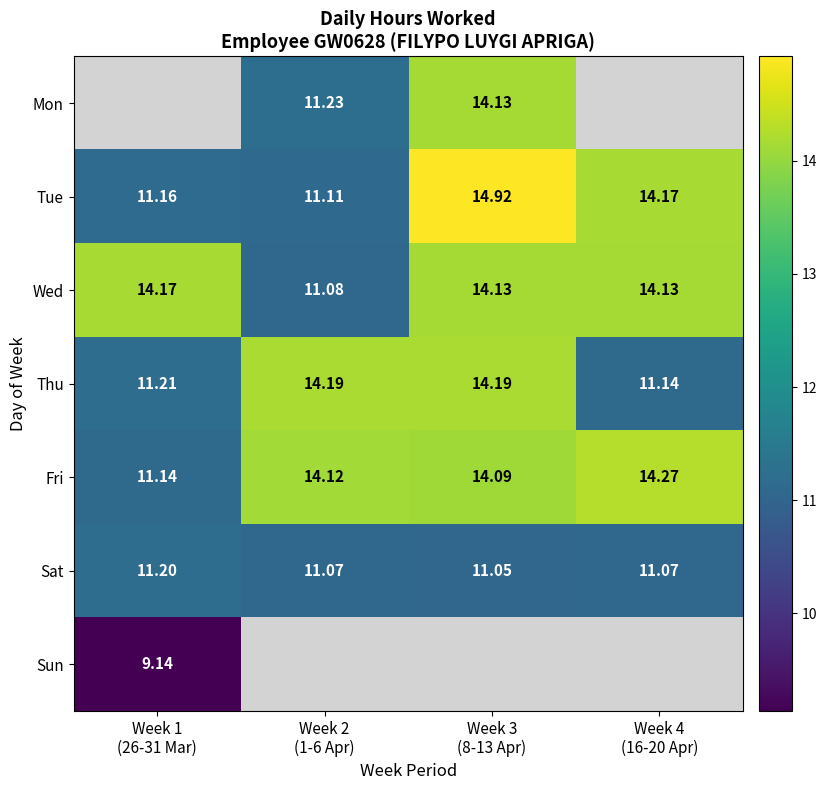

Is the value of Sat at Week 1 (26-31 Mar) greater than the value of Sun at Week 1 (26-31 Mar)?

Yes